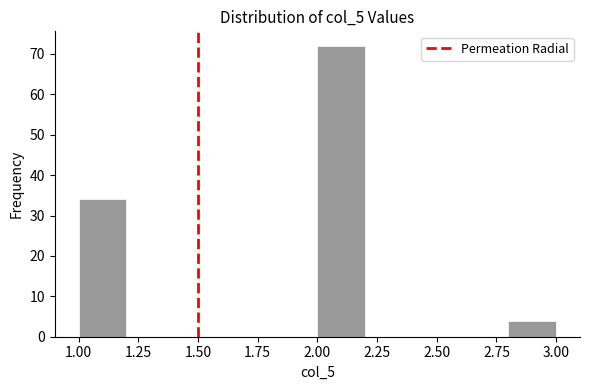

What is the height of the bar covering 1.0 to 1.2 on the x-axis? The values are not printed on the chart, so give them approximately, as read against the axis.

34